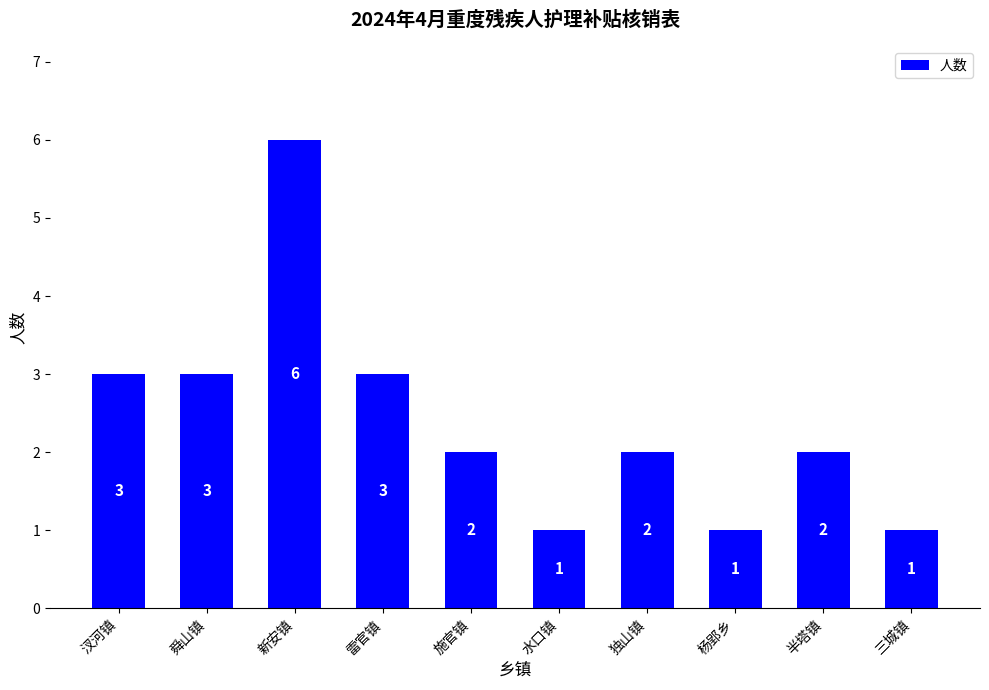

What is the label of the 7th bar from the left?

独山镇